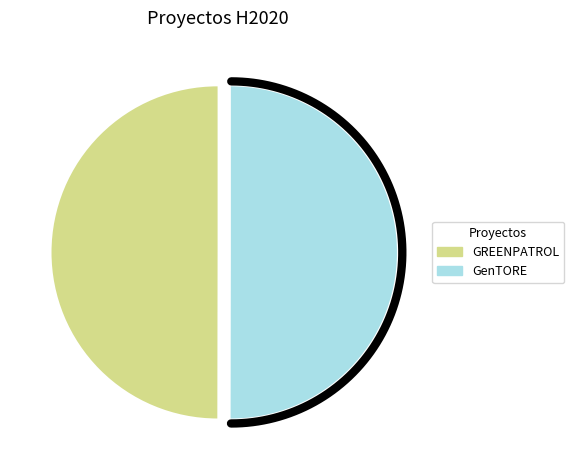

Combined, do GenTORE and GREENPATROL account for over 50%?

Yes